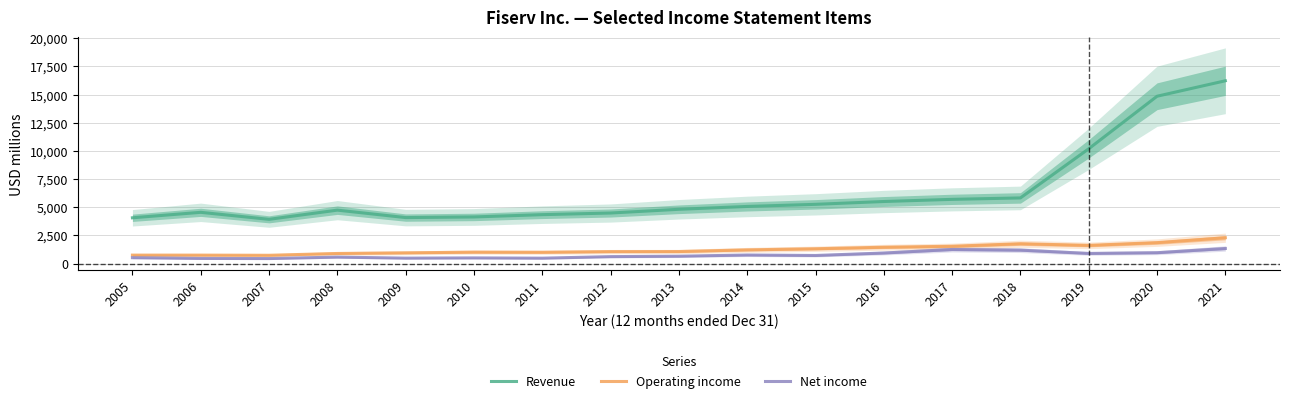

What is the difference between the second highest and minimum values in the Revenue series?

10930